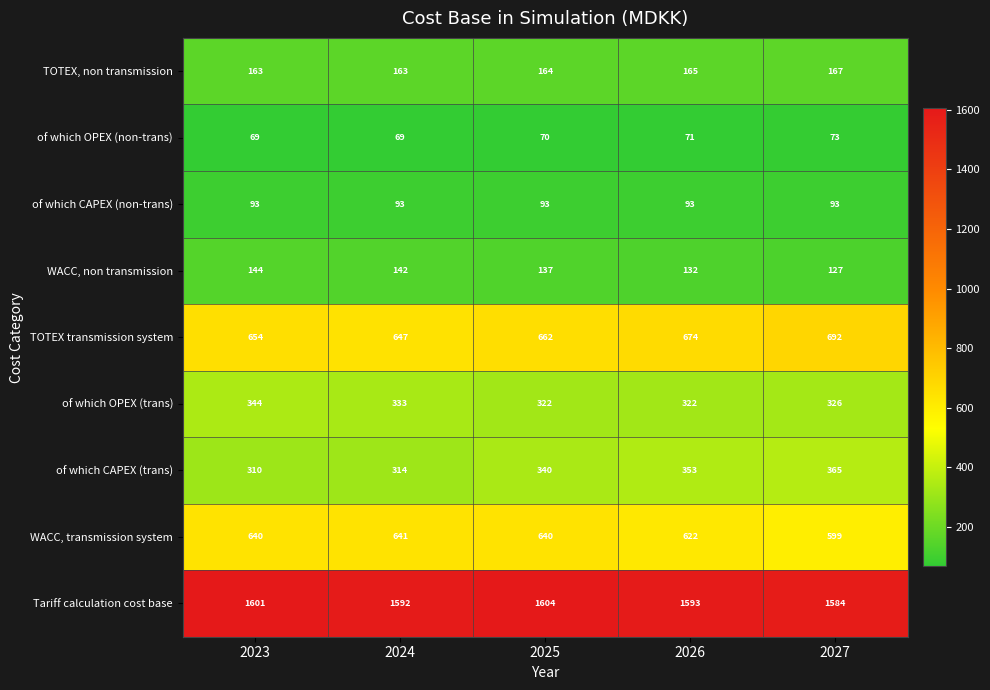

The of which CAPEX (trans) series shows 77 at 2024. True or false?

False